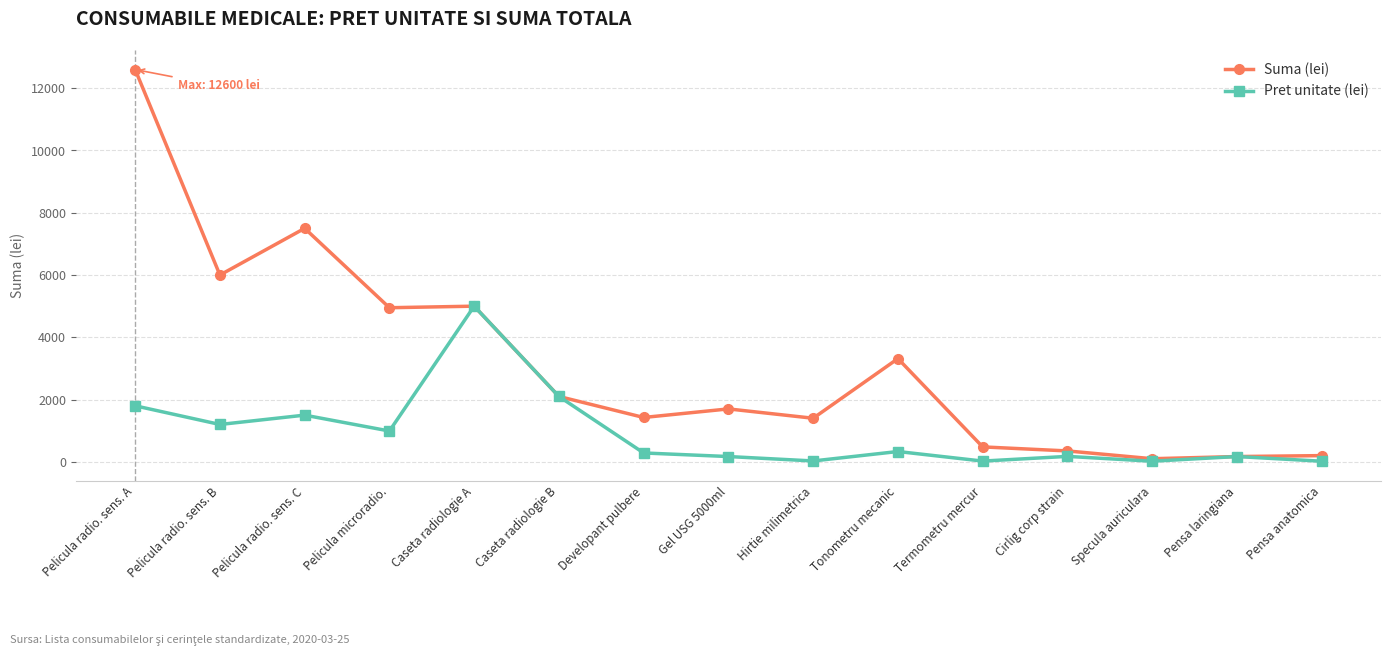

What is the difference between the Pret unitate (lei) values at Caseta radiologie B and Pelicula radio. sens. A?

300.0